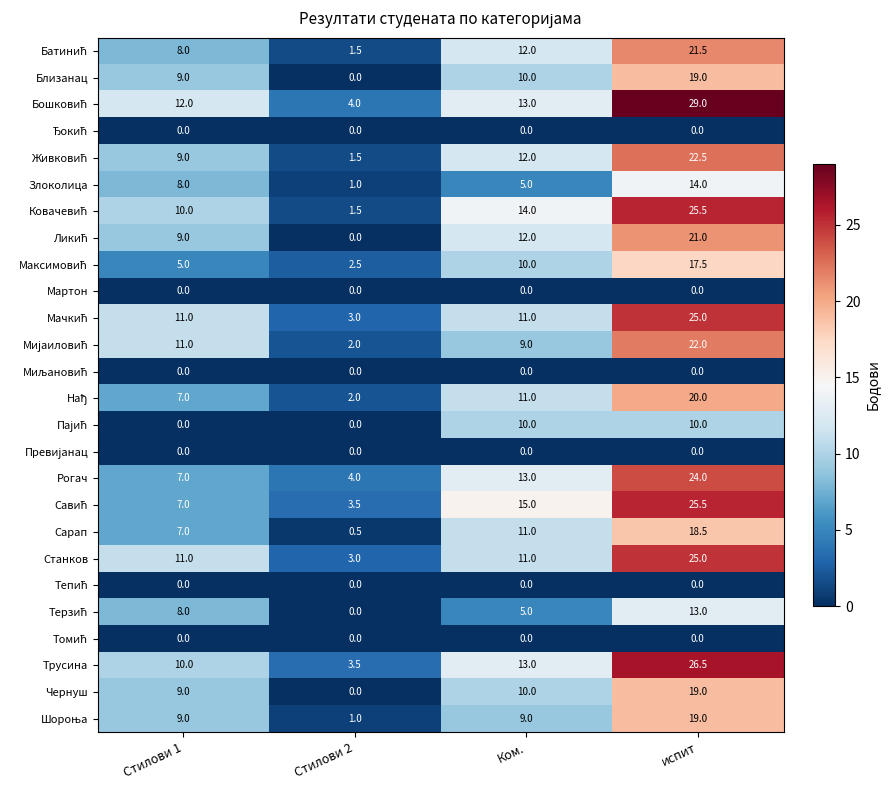

At how many categories does at least one series exceed 1?

4